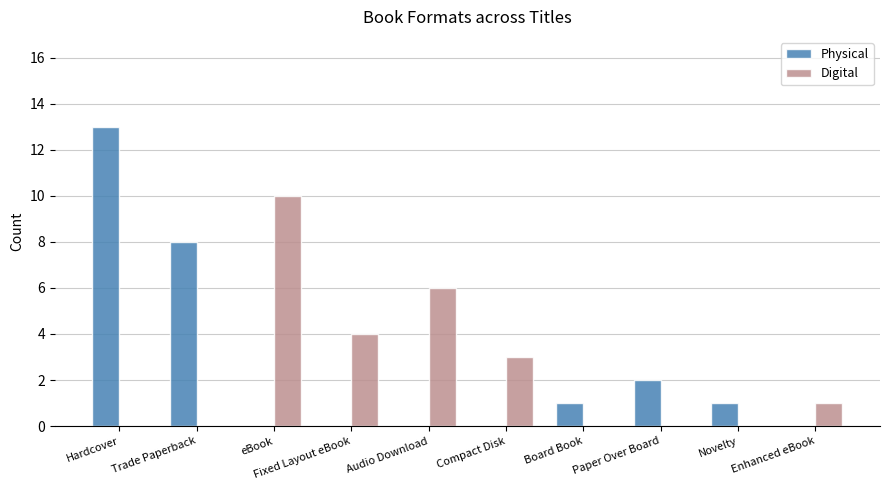

Is it true that Digital equals 5 at Trade Paperback?

False